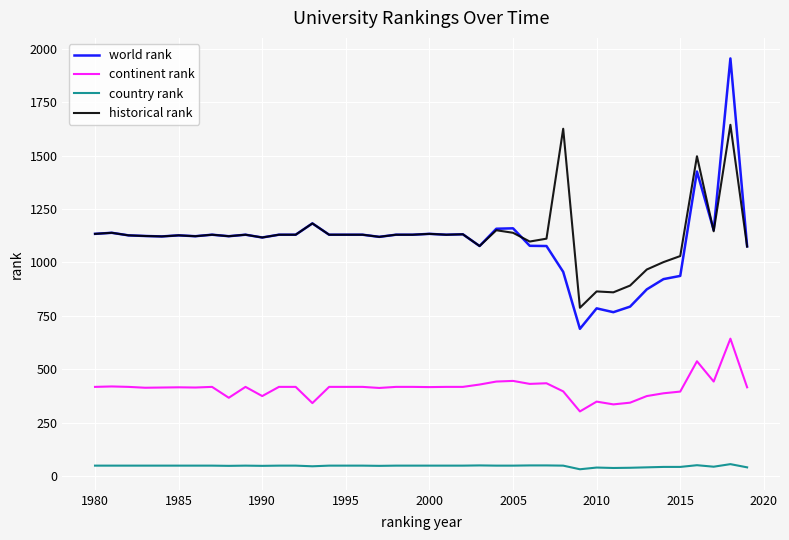

What is the maximum value shown in the chart?

1956.0